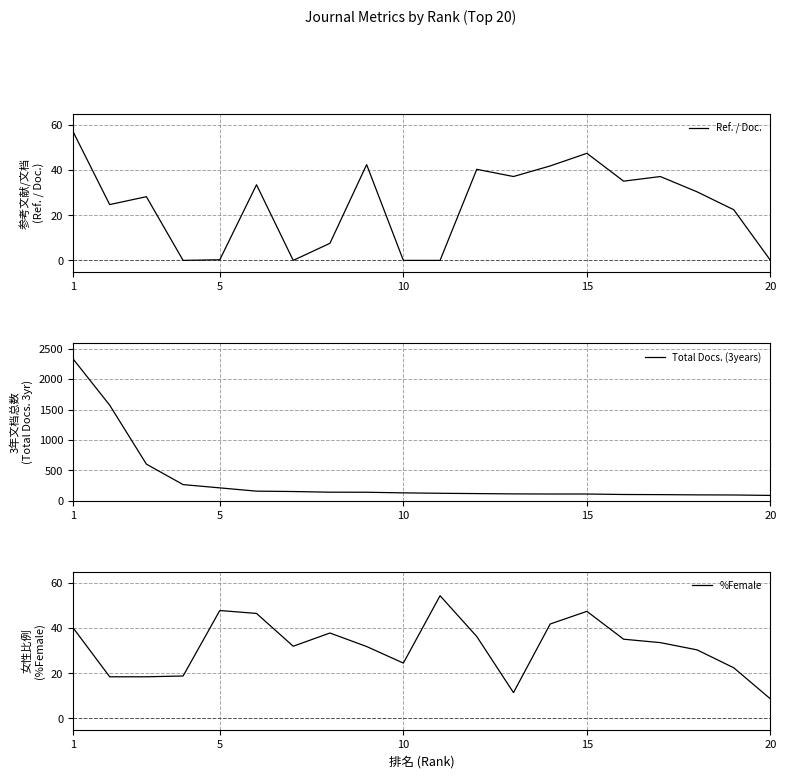

At which label does Total Docs. (3years) first exceed 129?

1